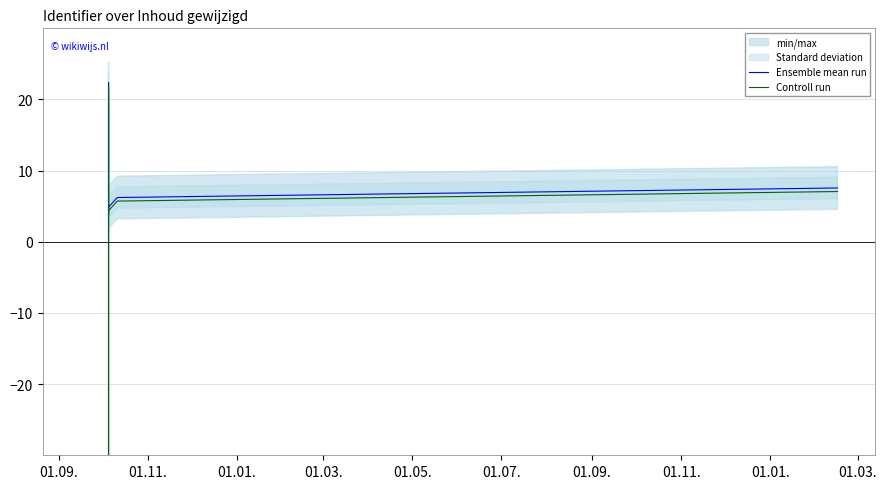

True or false: Controll run and Ensemble mean run intersect in this chart.

False